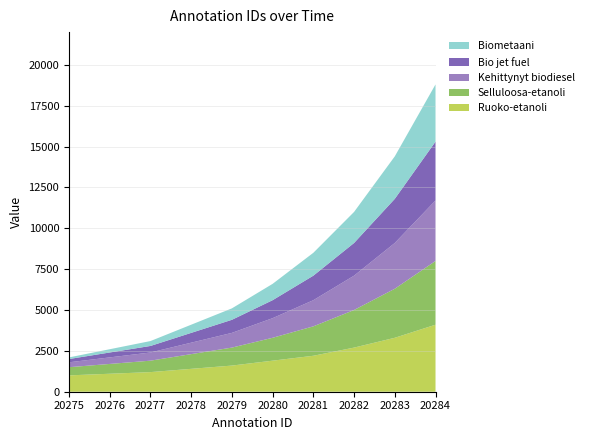

What is the lowest value of the Ruoko-etanoli series?

1000